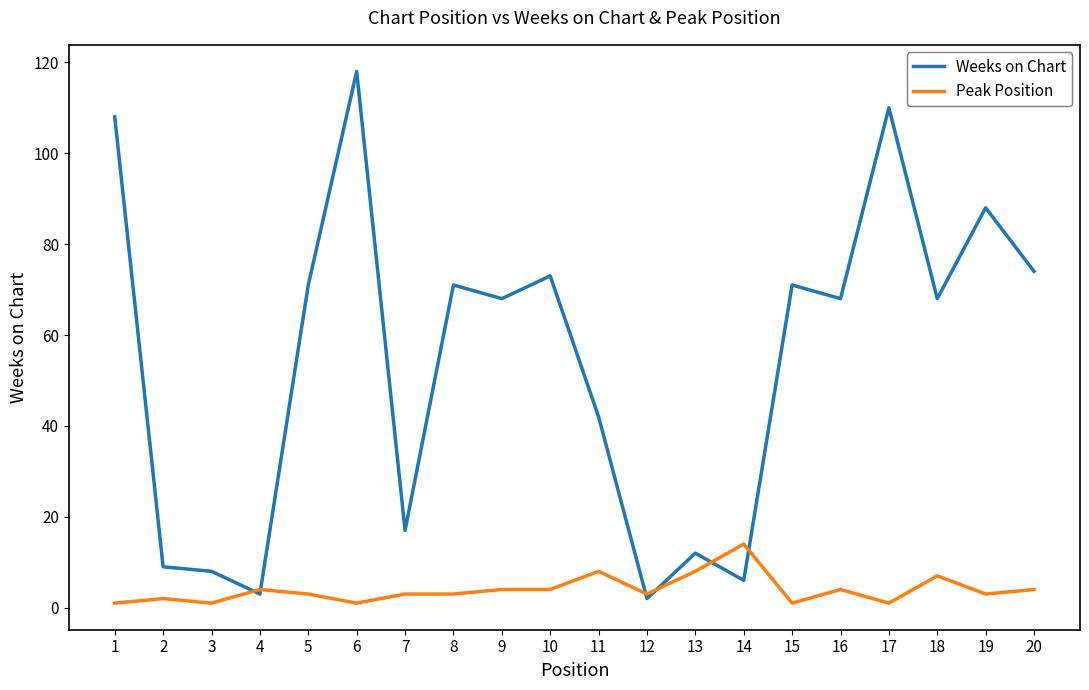

Does the chart have visible grid lines?

No